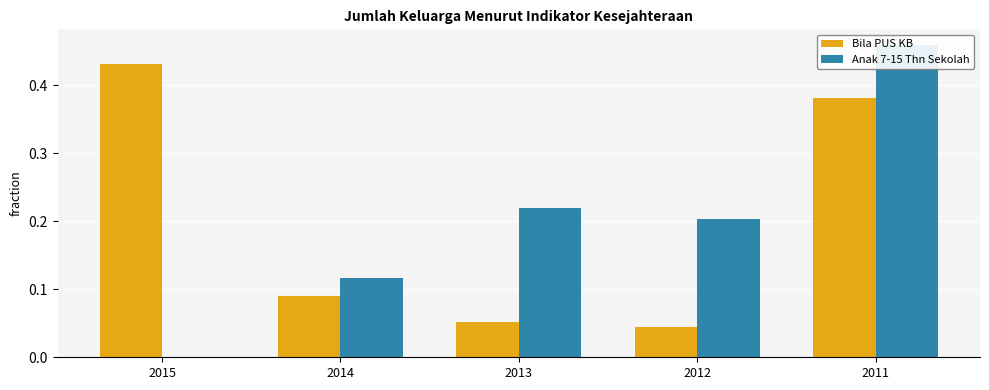

At how many categories does at least one series exceed 0?

5